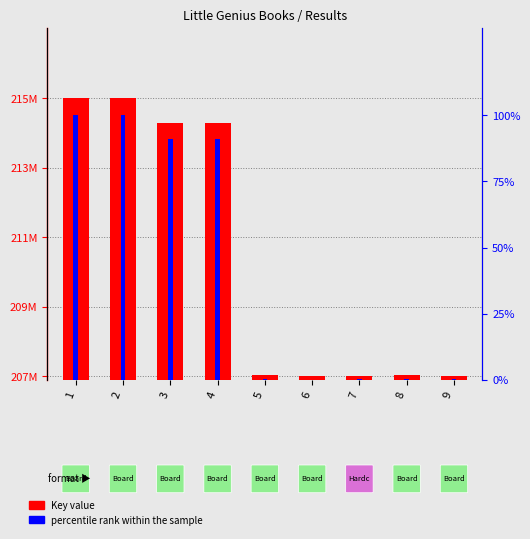

What are all the series names shown in the legend?

Key value, percentile rank within the sample